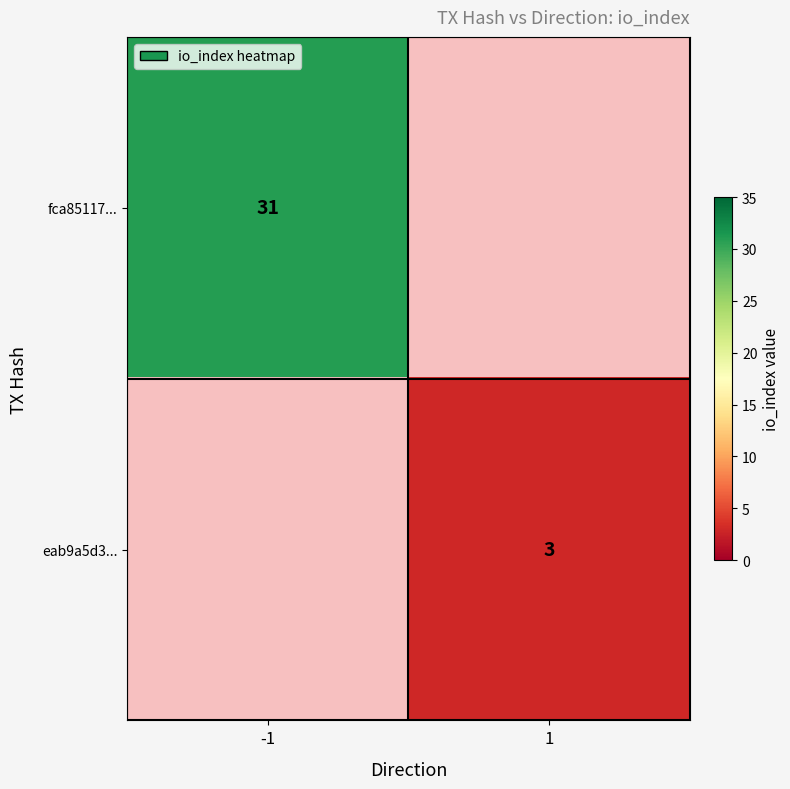

The eab9a5d3... series shows 2 at 1. True or false?

False